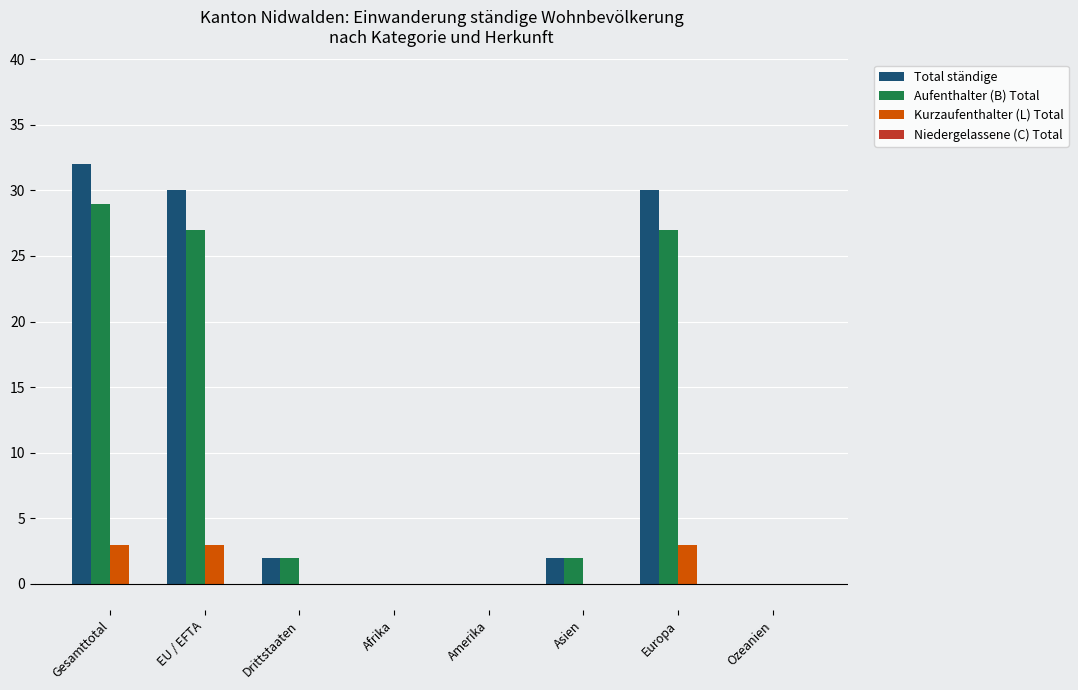

What is the maximum value for Kurzaufenthalter (L) Total?

3